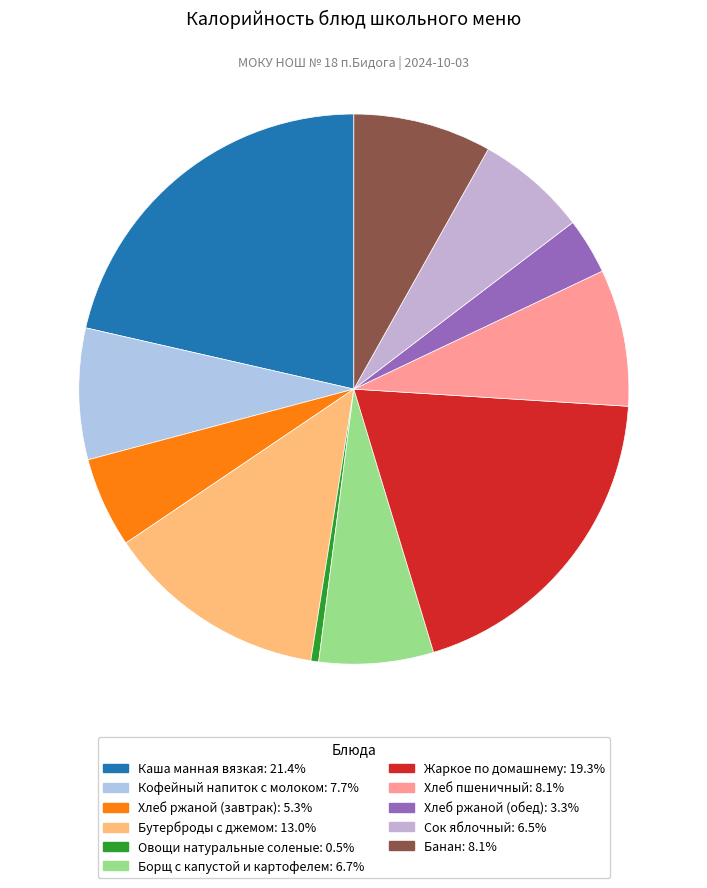

True or false: Хлеб ржаной (обед) accounts for 3% of the total.

True